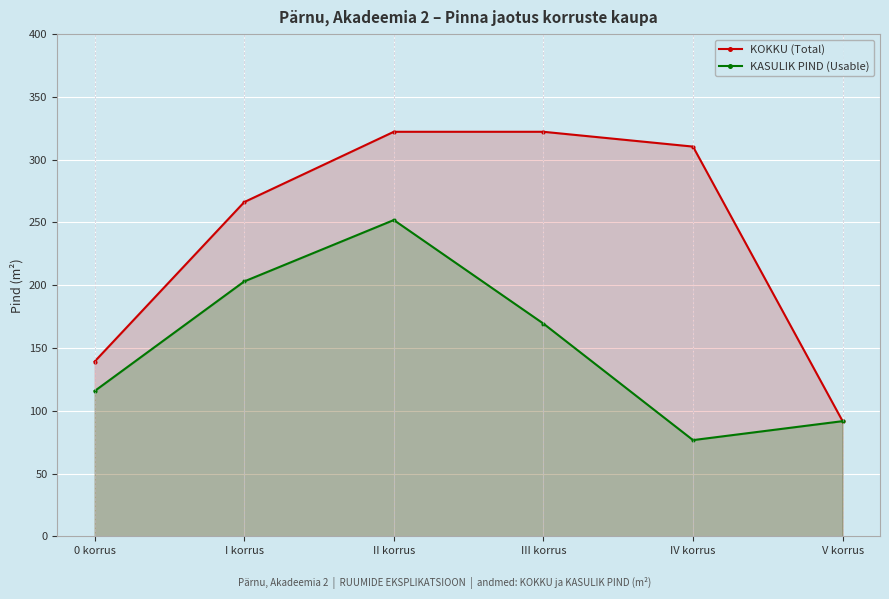

Reading left to right, extract all data points from this chart.

KOKKU (Total): 139.2	266.2	322.2	322.2	310.4	91.7
KASULIK PIND (Usable): 115.7	203.0	251.9	169.4	76.6	91.7